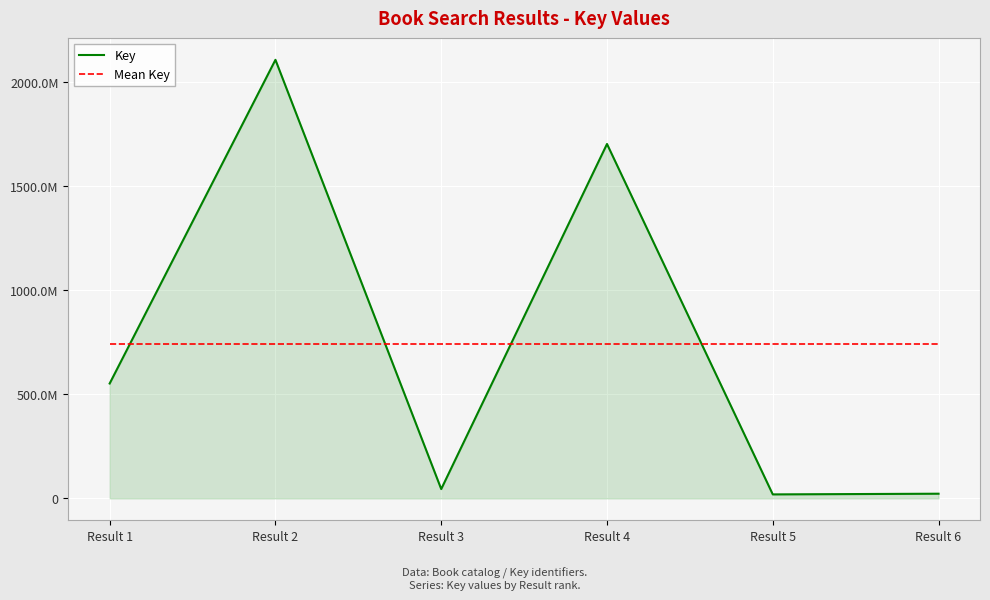

Is this an area chart (filled region under the line)?

Yes